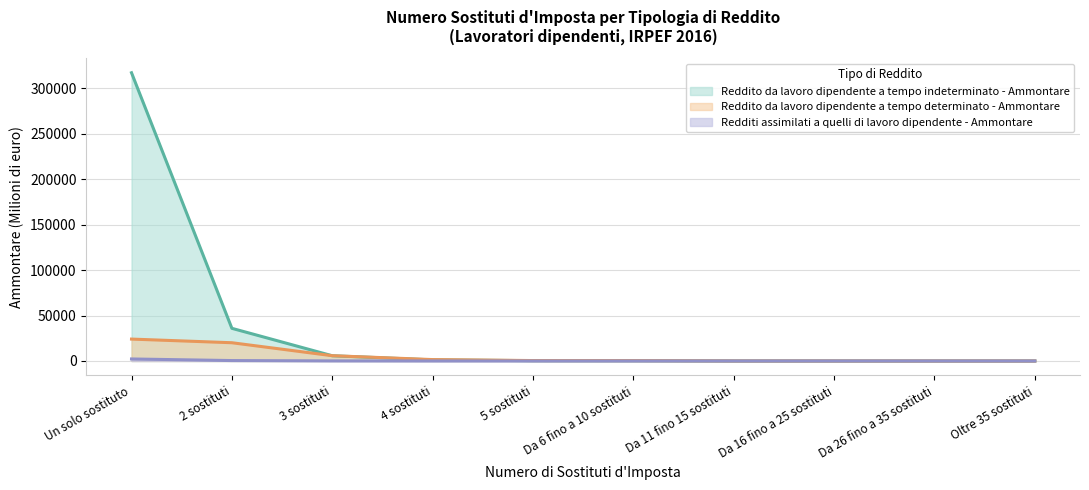

At which label is Reddito da lavoro dipendente a tempo det. - Frequenza closest to 12047?

3 sostituti